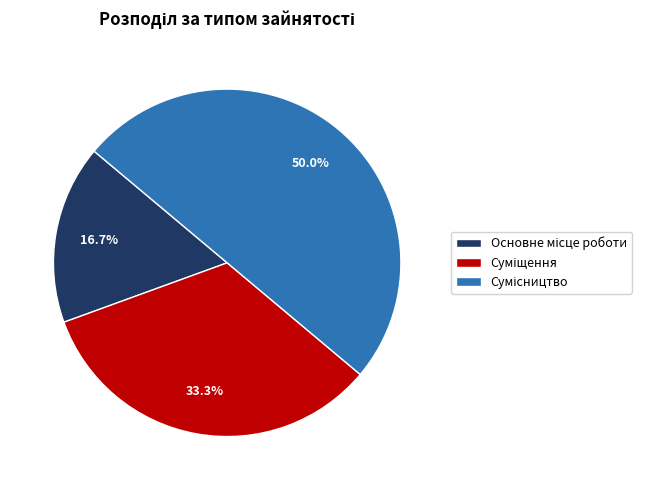

To the nearest percent, what portion does Основне місце роботи represent?

17%